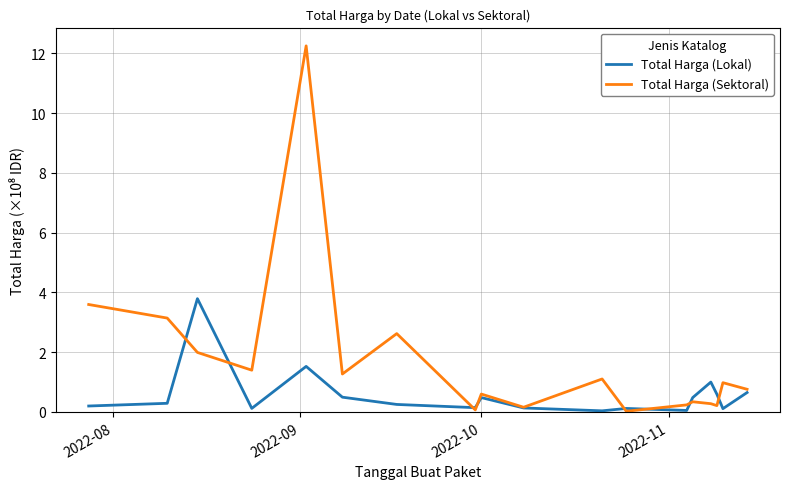

Which series has the largest range (max minus min)?

Total Harga (Sektoral)